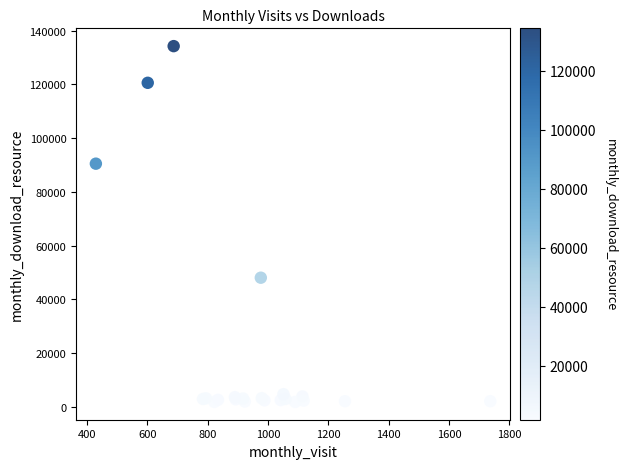

What Y value in the scatter plot is closest to 68007?

48009